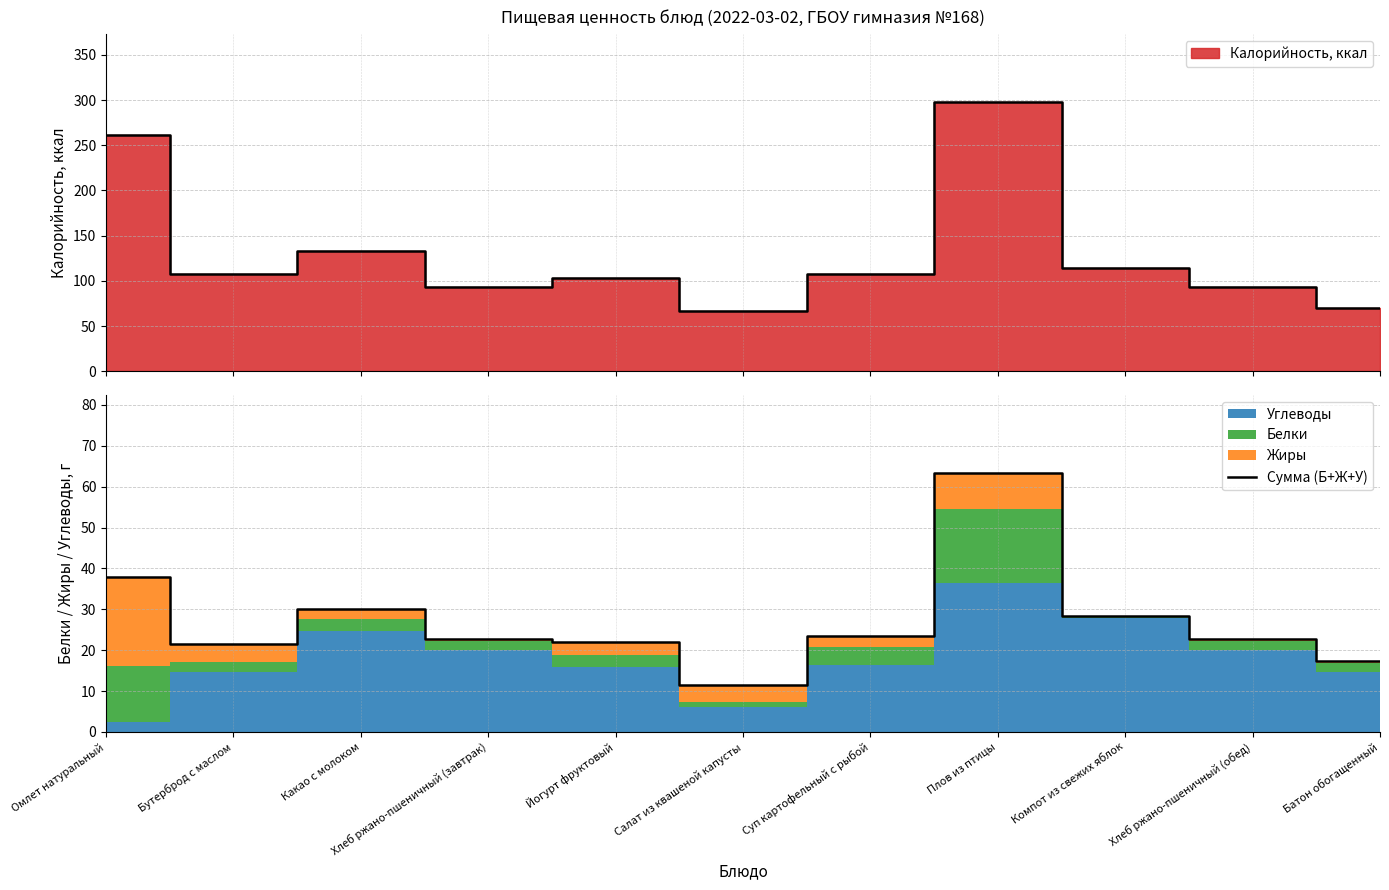

Reading right to left, list all the values displayed in this chart.

17.2	22.6	28.3	63.5	23.5	11.5	22.0	22.6	30.2	21.4	38.0